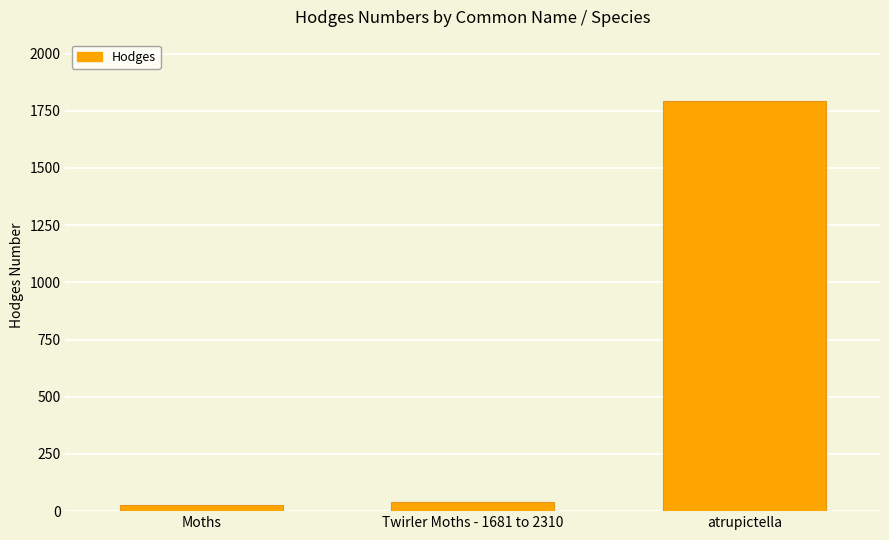

What is the greatest value displayed?

1792.0